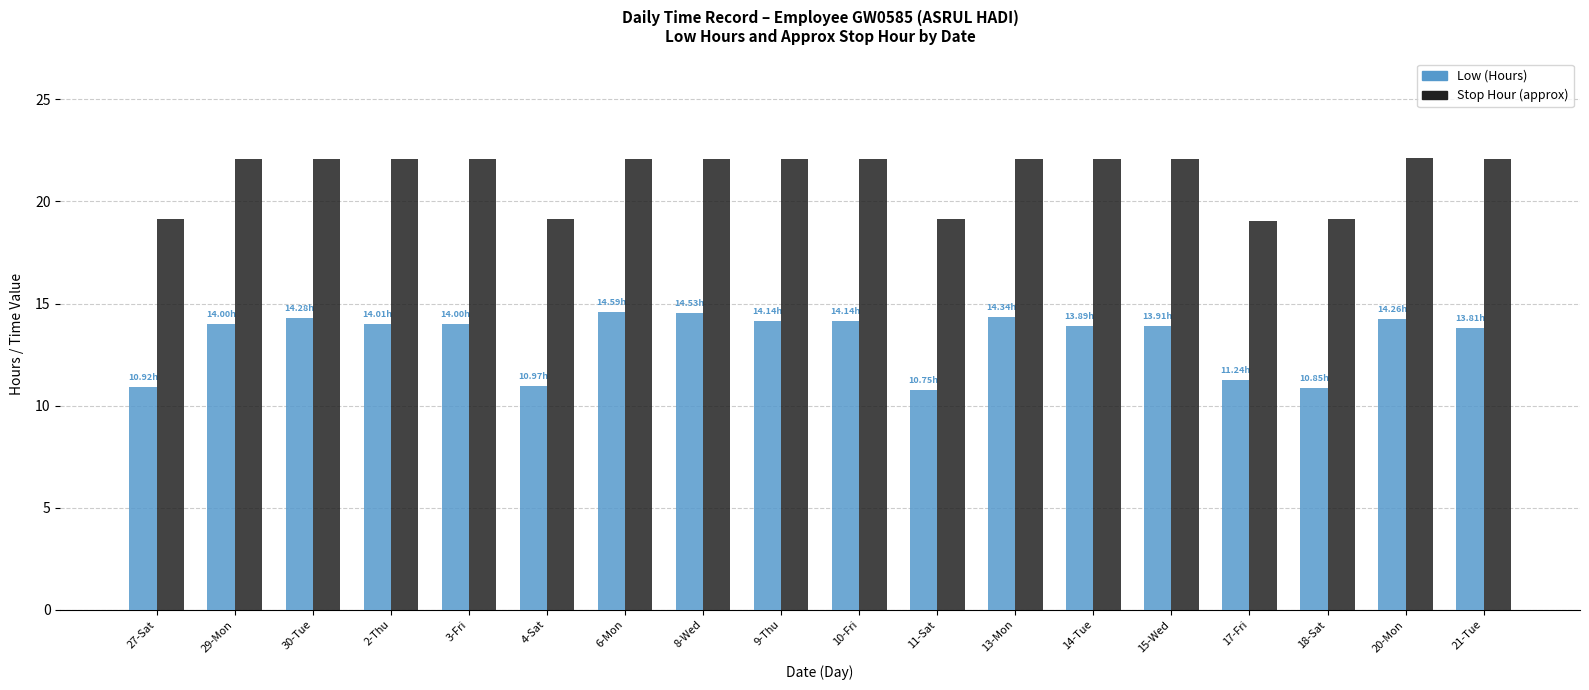

What is the sum of all Stop Hour (approx) values?

382.7